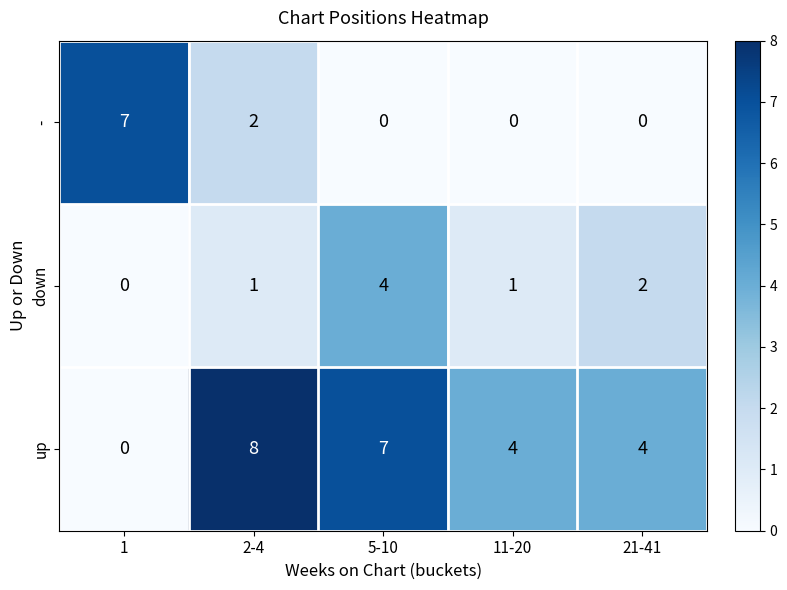

How many series are shown in this chart?

3